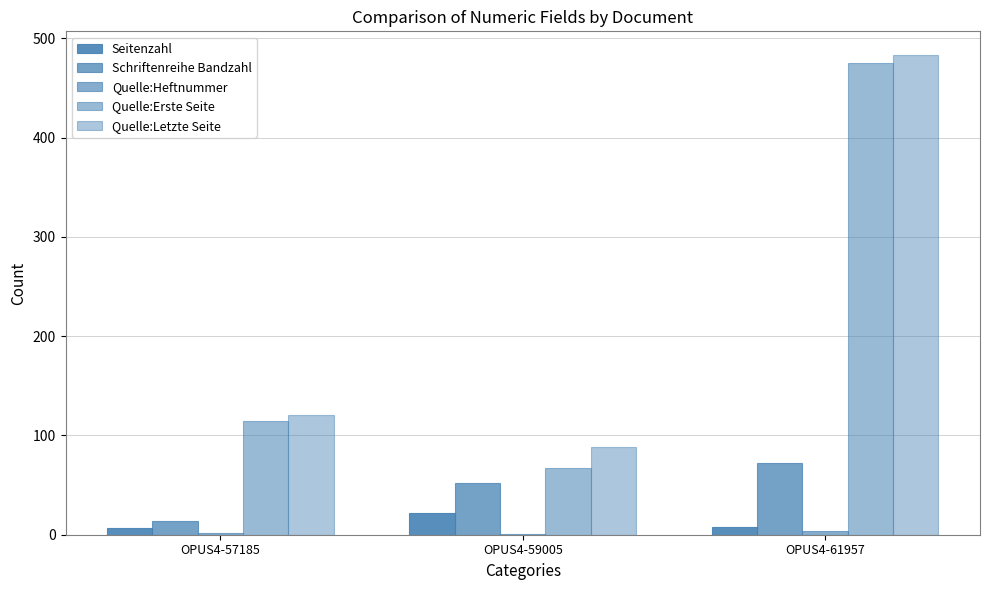

Reading left to right, what are all the values shown in this chart?

Seitenzahl: OPUS4-57185=7	OPUS4-59005=22	OPUS4-61957=8
Schriftenreihe Bandzahl: OPUS4-57185=14	OPUS4-59005=52	OPUS4-61957=72
Quelle:Heftnummer: OPUS4-57185=2	OPUS4-59005=1	OPUS4-61957=4
Quelle:Erste Seite: OPUS4-57185=115	OPUS4-59005=67	OPUS4-61957=475
Quelle:Letzte Seite: OPUS4-57185=121	OPUS4-59005=88	OPUS4-61957=483